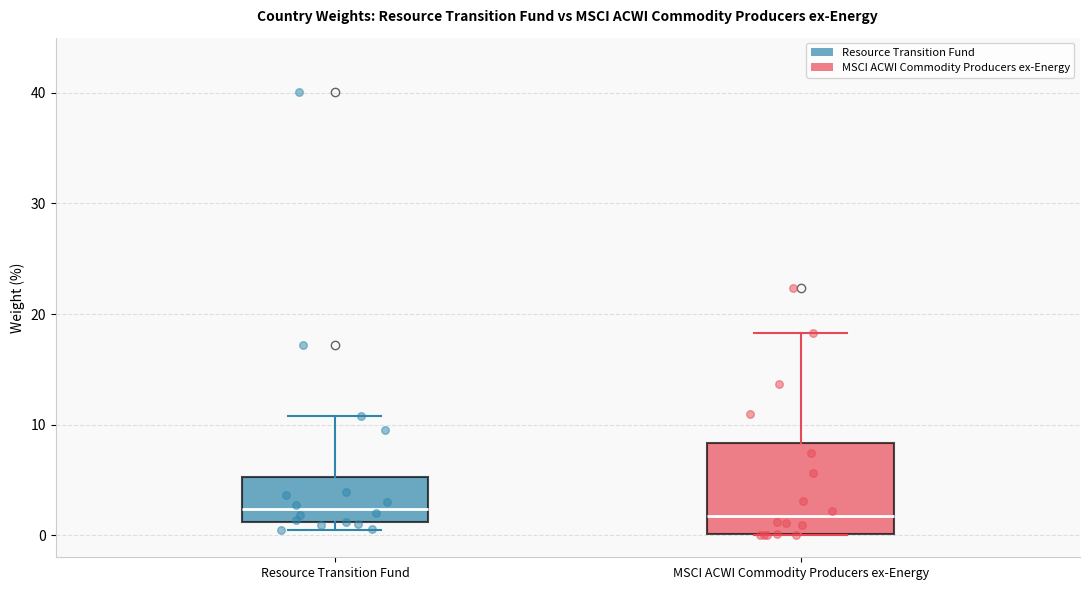

Which box is the tallest, from its lower edge to its upper edge?

MSCI ACWI Commodity Producers ex-Energy